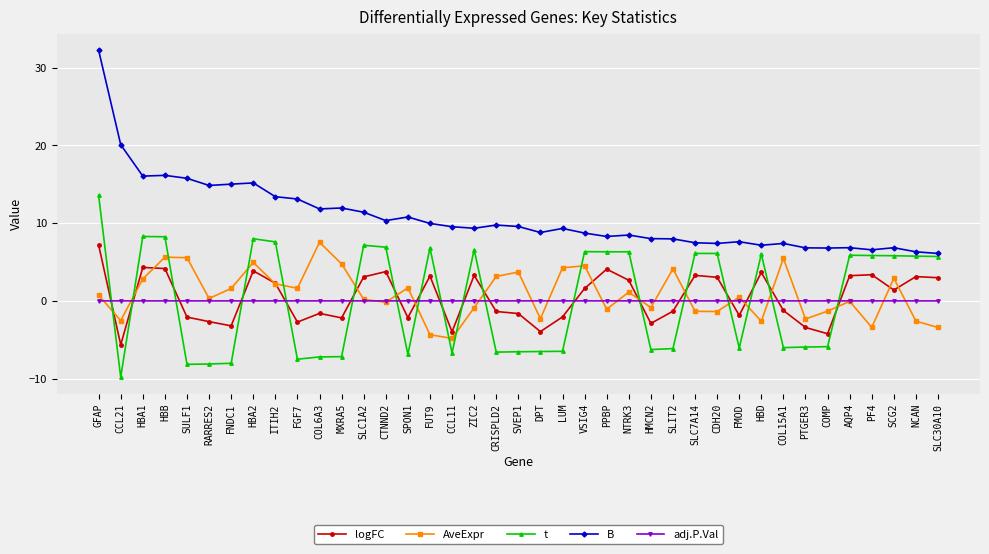

How many intersections are there between t and AveExpr?

18